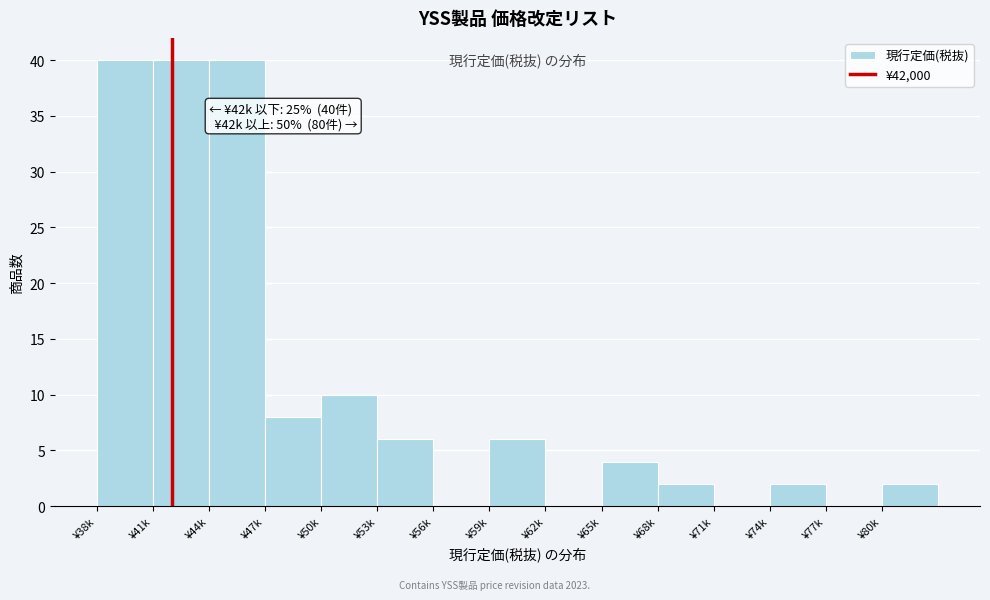

Reading left to right, transcribe all the data shown in this chart.

¥38k=40	¥41k=40	¥44k=40	¥47k=8	¥50k=10	¥53k=6	¥56k=0	¥59k=6	¥62k=0	¥65k=4	¥68k=2	¥71k=0	¥74k=2	¥77k=0	¥80k=2